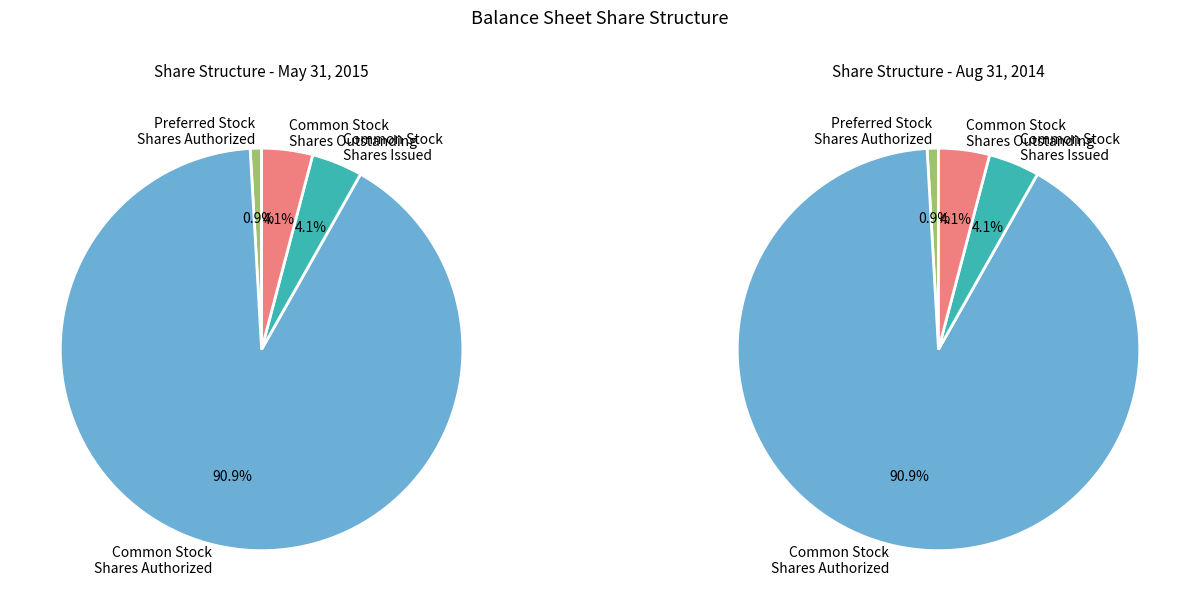

Which series has the largest range (max minus min)?

May. 31, 2015